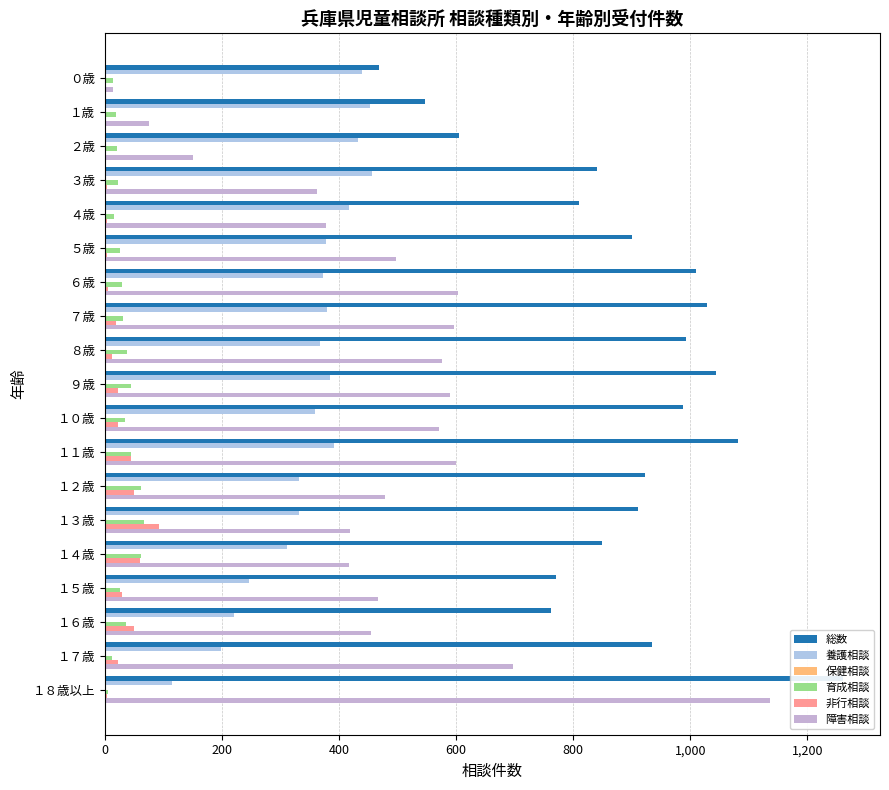

List the series in order of their peak value, highest first.

総数, 障害相談, 養護相談, 非行相談, 育成相談, 保健相談